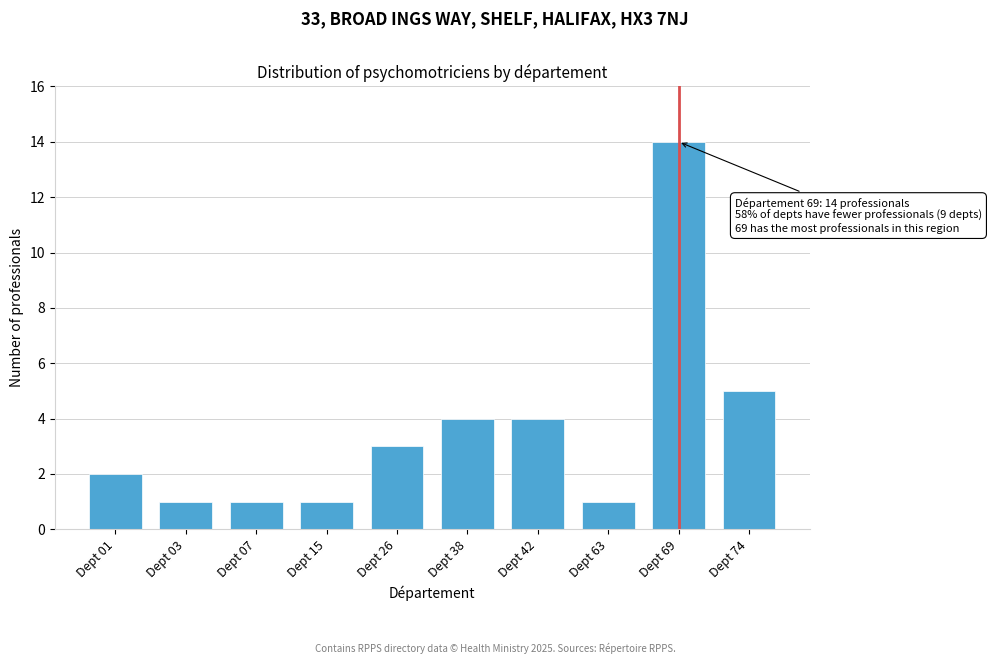

Reading right to left, list all the values displayed in this chart.

Dept 74=5	Dept 69=14	Dept 63=1	Dept 42=4	Dept 38=4	Dept 26=3	Dept 15=1	Dept 07=1	Dept 03=1	Dept 01=2